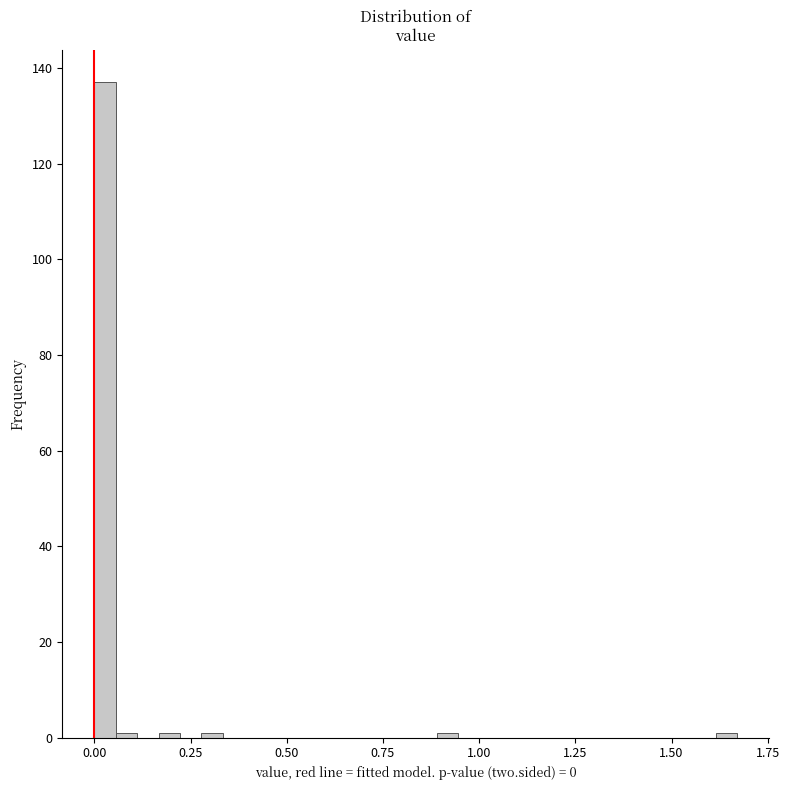

Around what value on the x-axis is the tallest bar? Give the approximate position of its centre, as read against the axis.

0.05